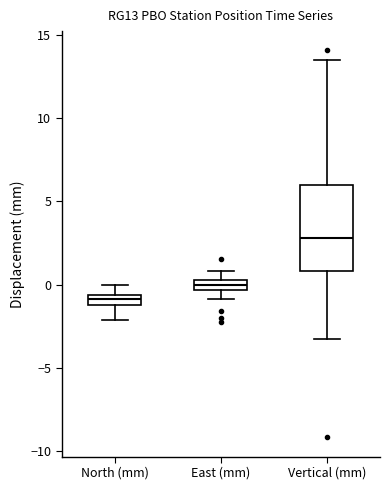

Where does the upper whisker of the box for East (mm) end on the y-axis? The values are not printed on the chart, so give them approximately, as read against the axis.

1.0